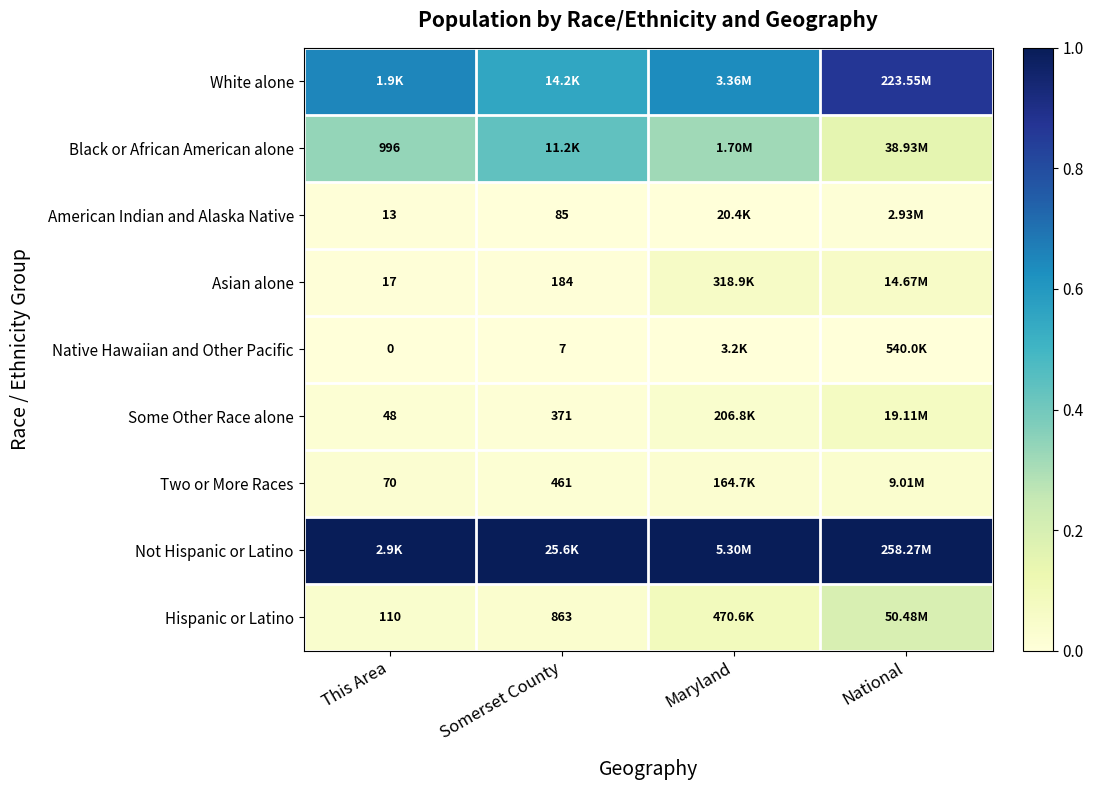

Is it true that Two or More Races equals 0.0 at Somerset County?

False